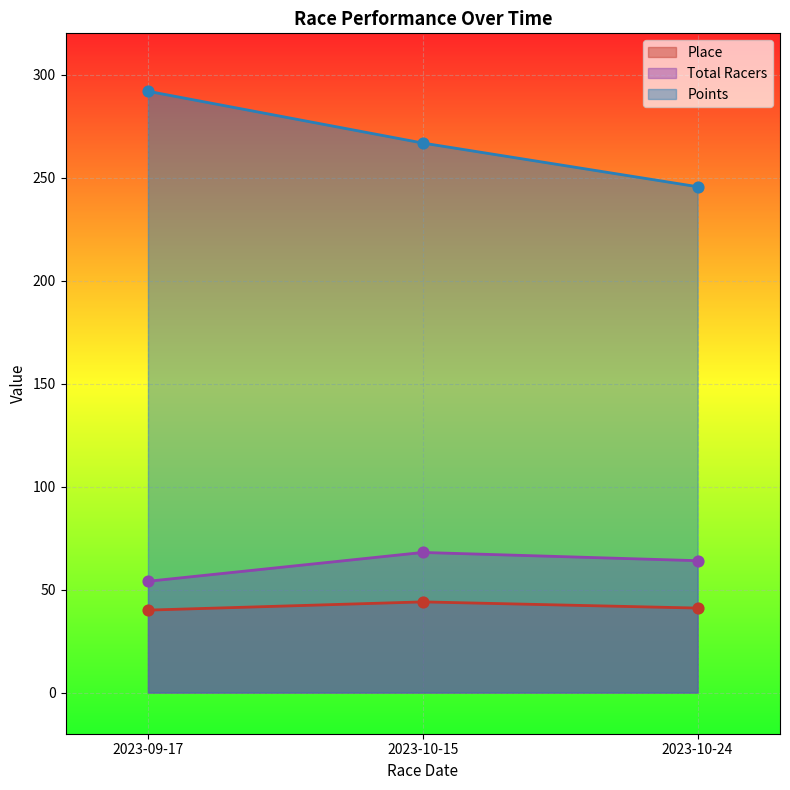

What is the total value across all series at 2023-09-17?

385.9